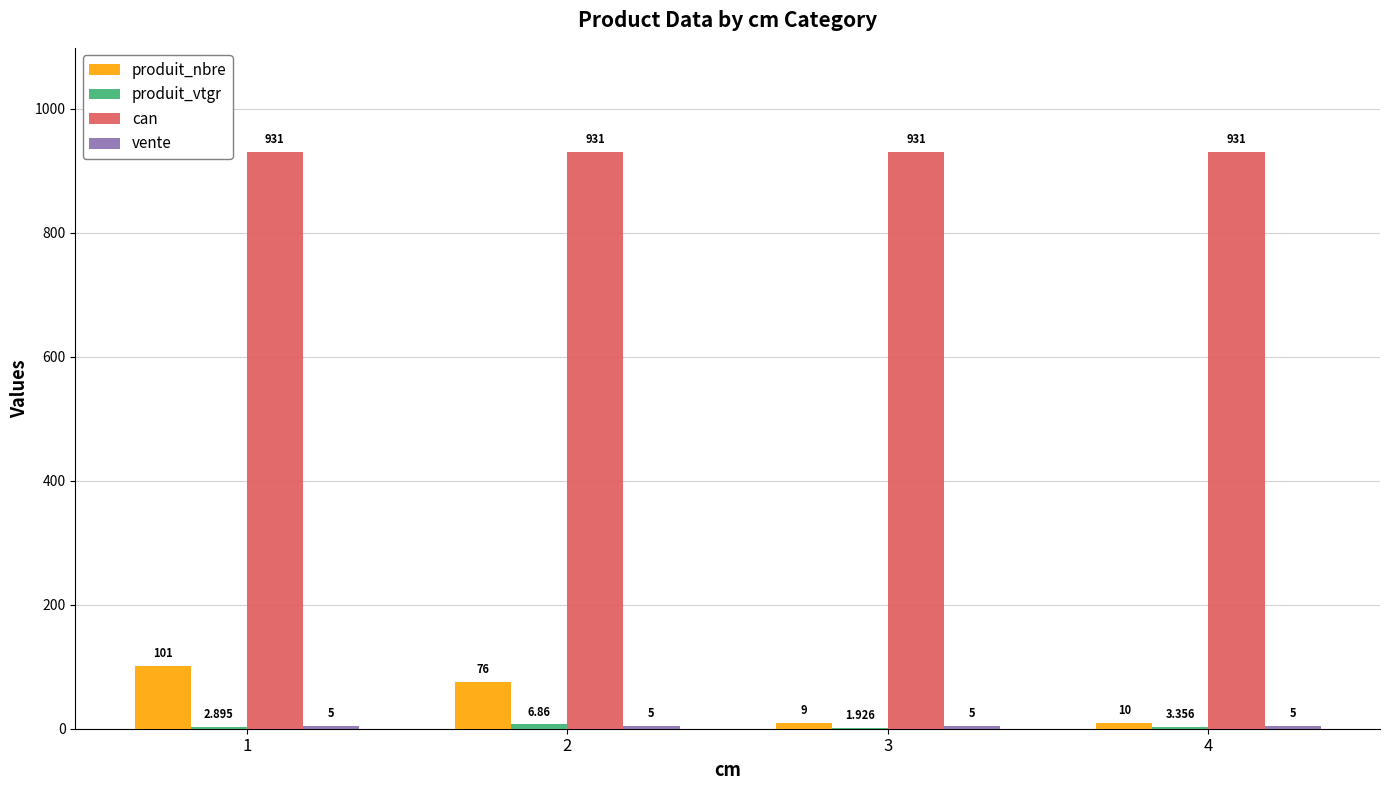

What is the maximum value shown in the chart?

931.0